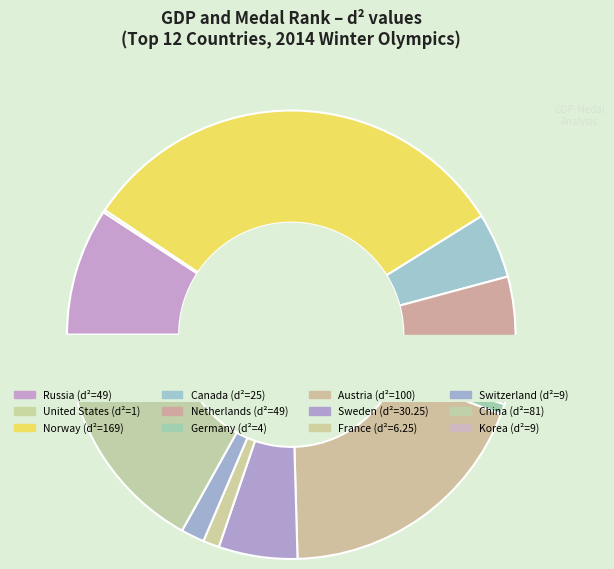

Does Canada represent more than half of the total?

No